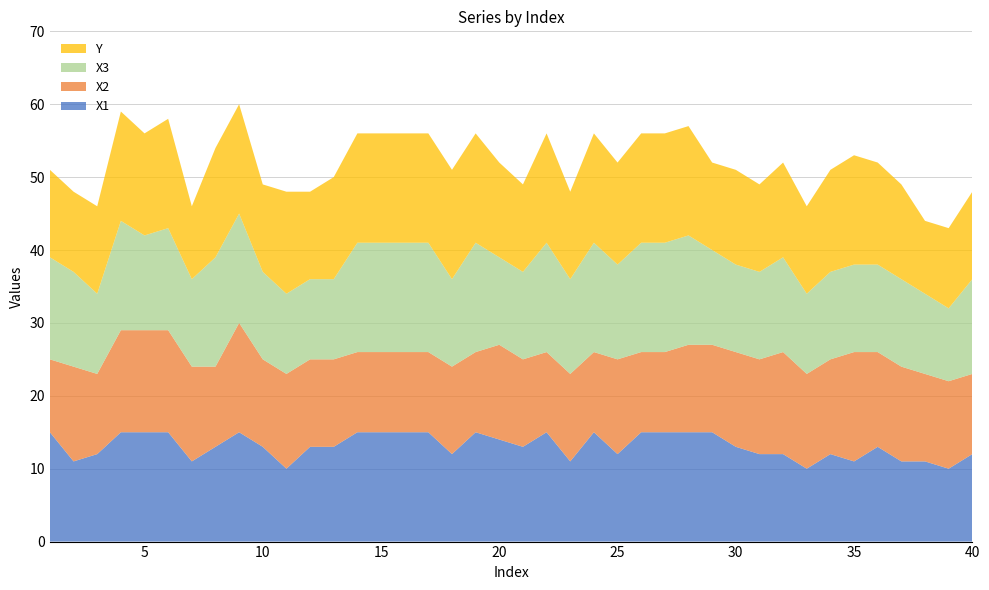

Reading right to left, extract all data points from this chart.

X1: 12	10	11	11	13	11	12	10	12	12	13	15	15	15	15	12	15	11	15	13	14	15	12	15	15	15	15	13	13	10	13	15	13	11	15	15	15	12	11	15
X2: 11	12	12	13	13	15	13	13	14	13	13	12	12	11	11	13	11	12	11	12	13	11	12	11	11	11	11	12	12	13	12	15	11	13	14	14	14	11	13	10
X3: 13	10	11	12	12	12	12	11	13	12	12	13	15	15	15	13	15	13	15	12	12	15	12	15	15	15	15	11	11	11	12	15	15	12	14	13	15	11	13	14
Y: 12	11	10	13	14	15	14	12	13	12	13	12	15	15	15	14	15	12	15	12	13	15	15	15	15	15	15	14	12	14	12	15	15	10	15	14	15	12	11	12